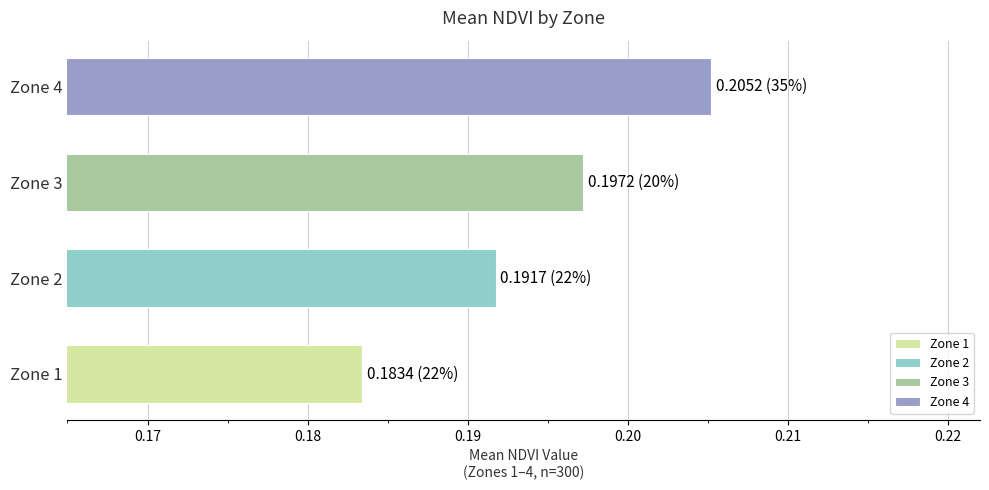

How many bars are there in total?

4